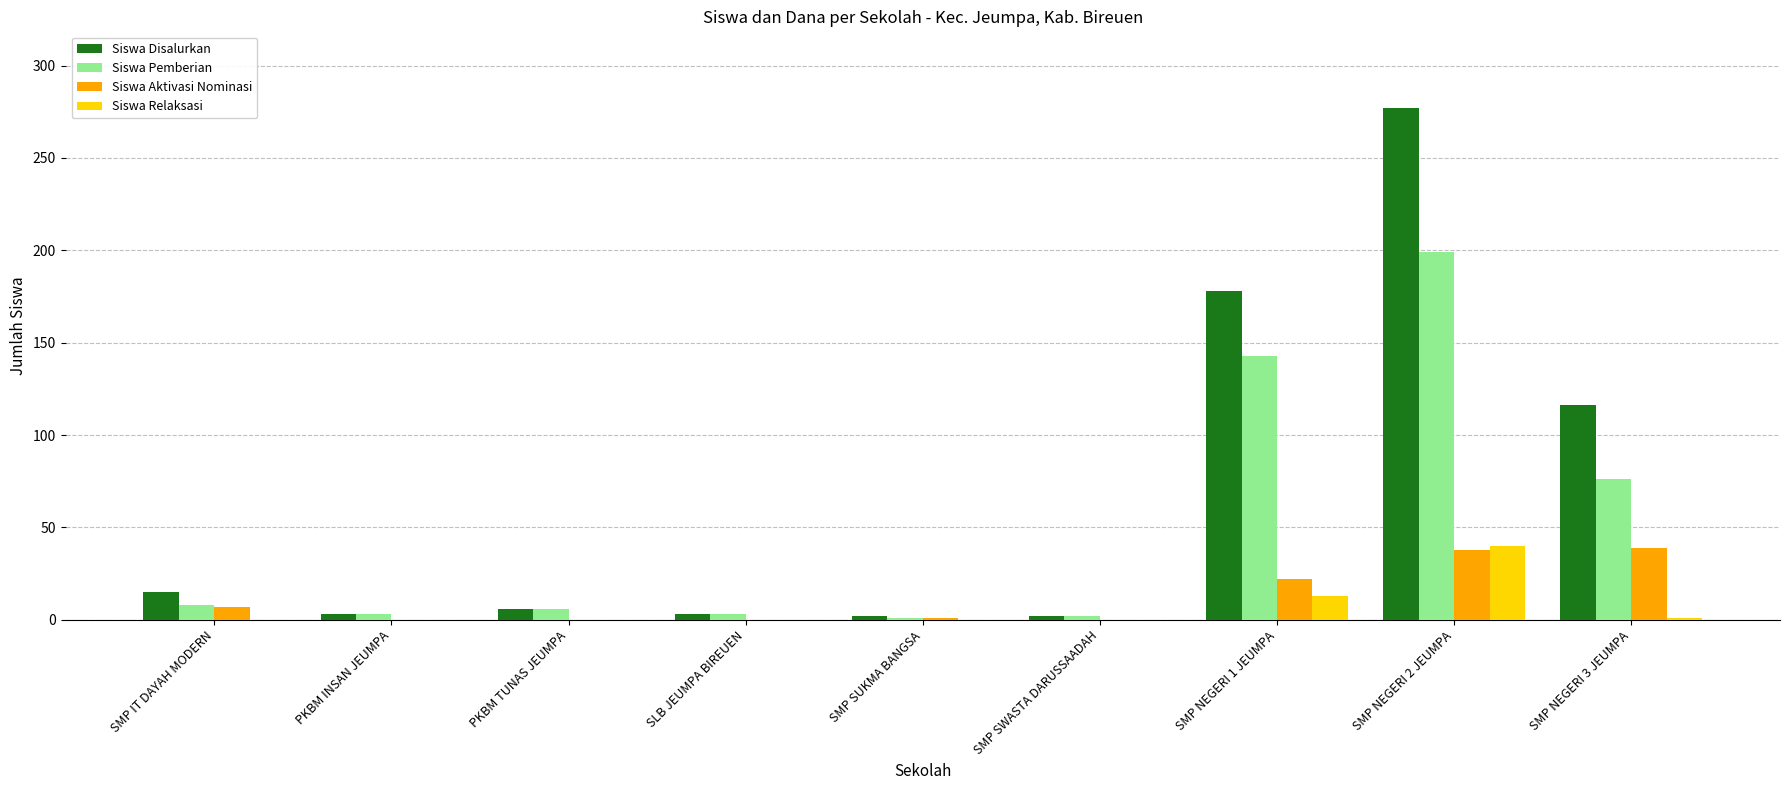

What is the maximum value shown in the chart?

277